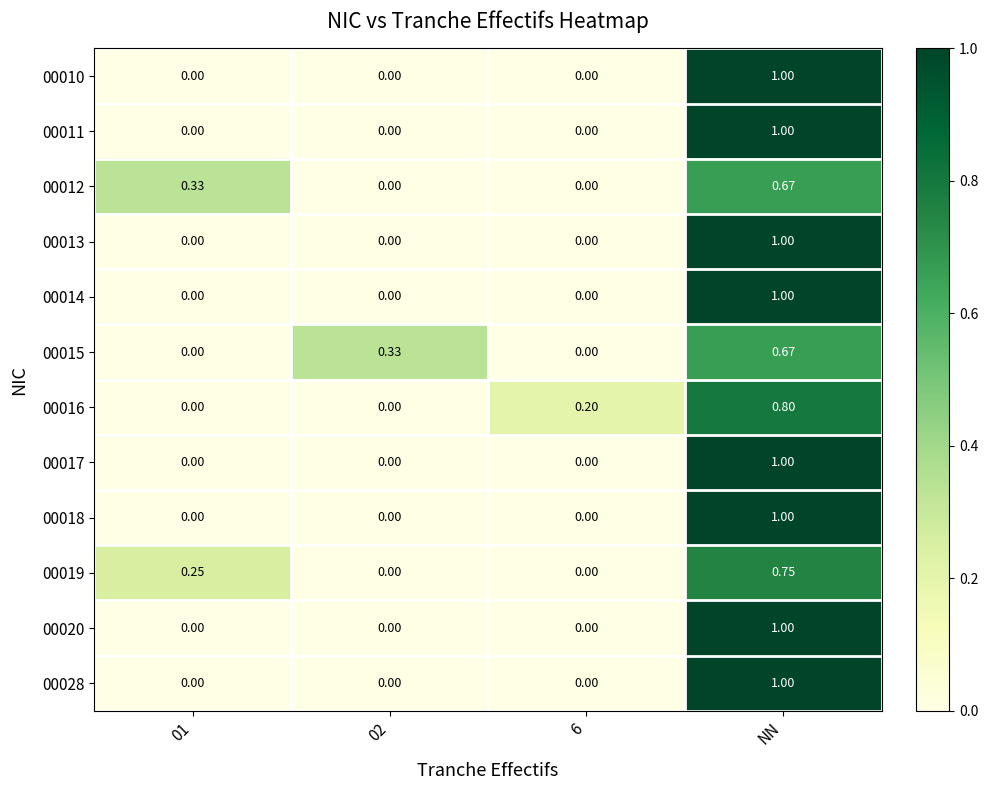

Is the value of 00018 at NN greater than the value of 00016 at 02?

Yes